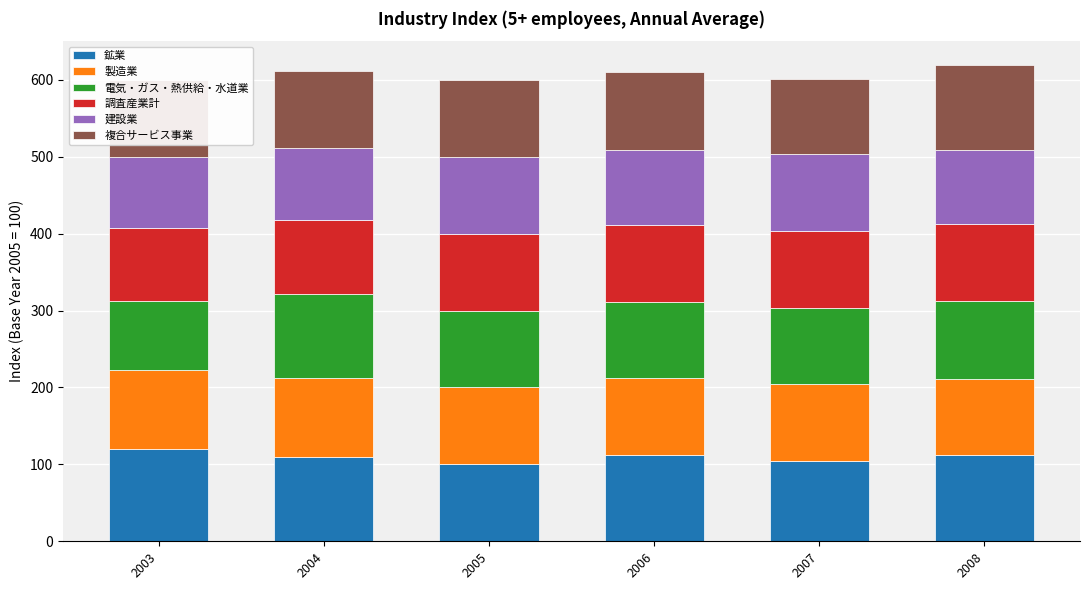

What is the total value across all series at 2004?

611.0